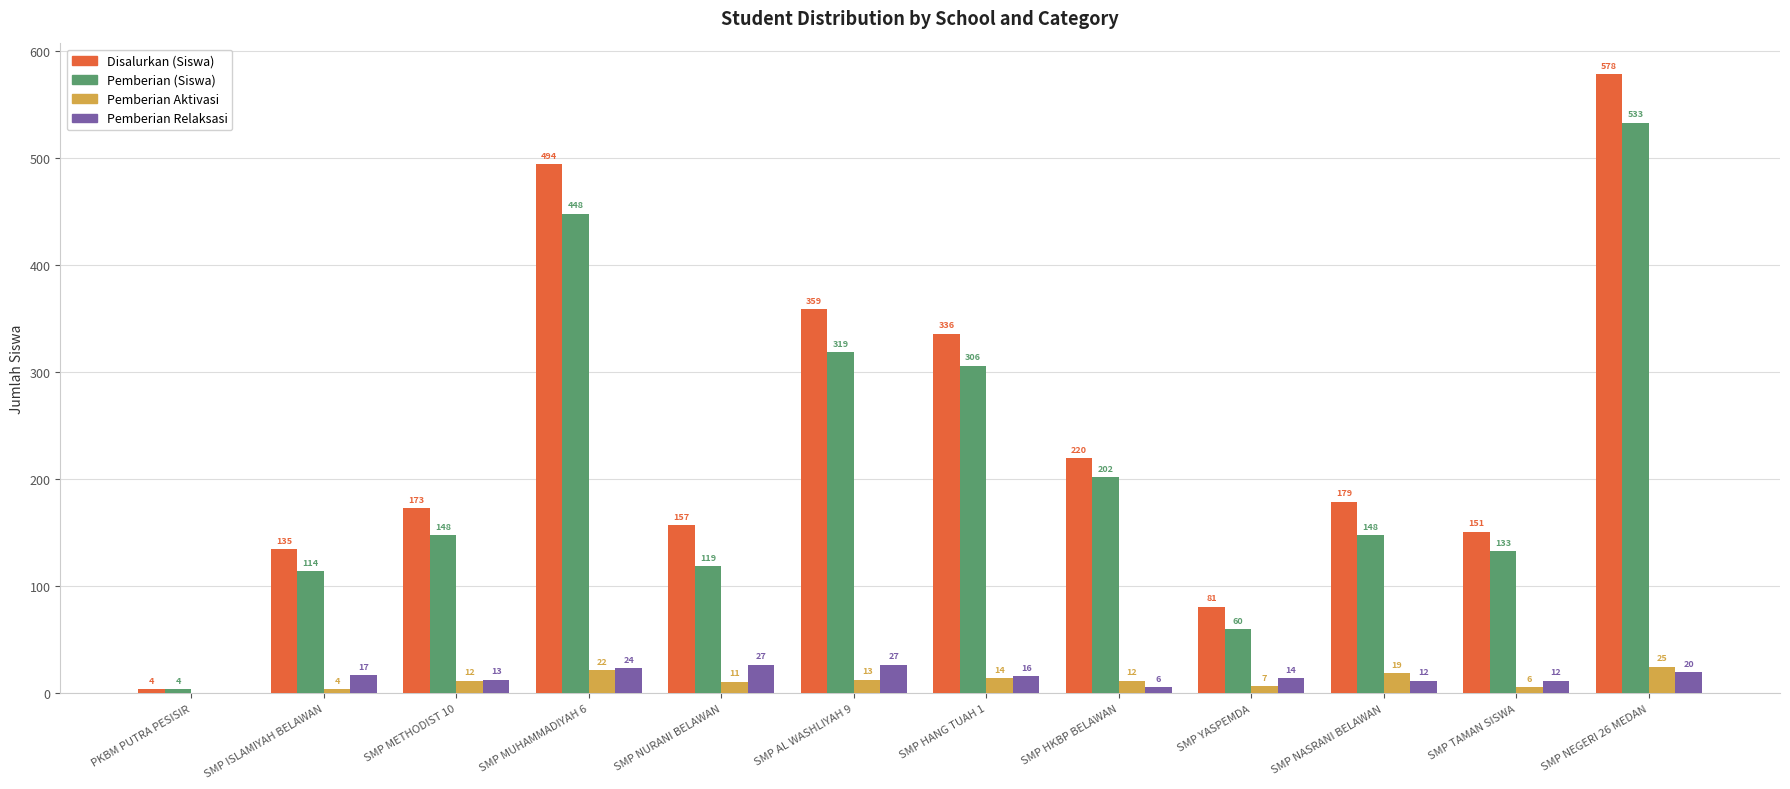

At which category does the chart reach its peak across all series?

SMP NEGERI 26 MEDAN